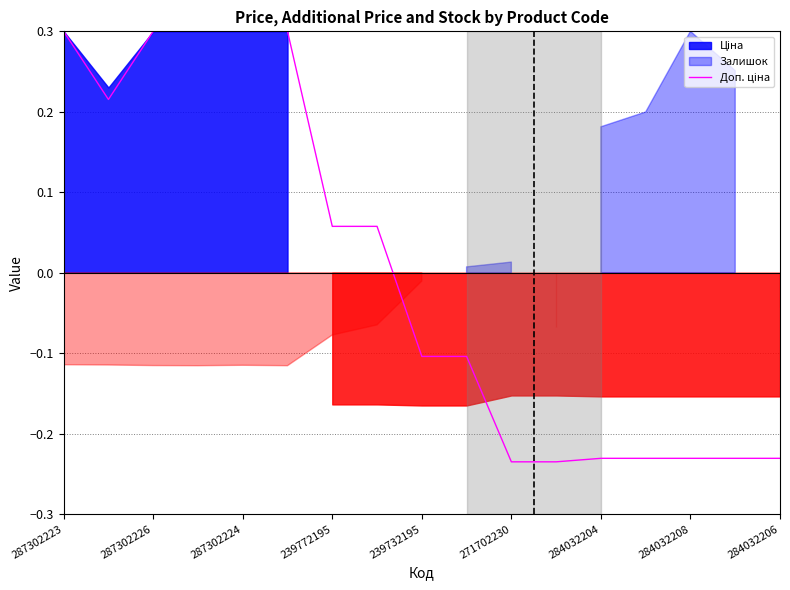

How many values are below zero?

9